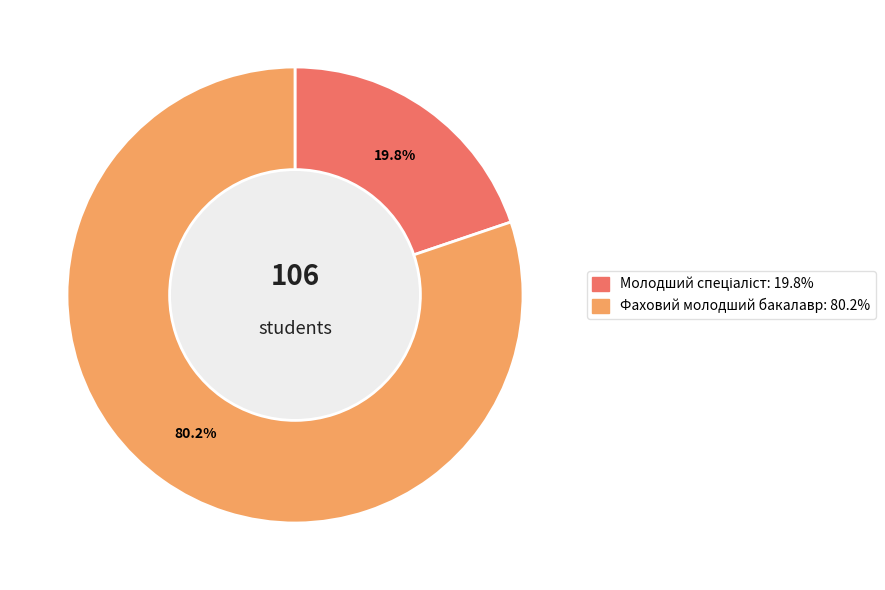

To the nearest percent, what is the difference between the largest and smallest slice percentages?

60%